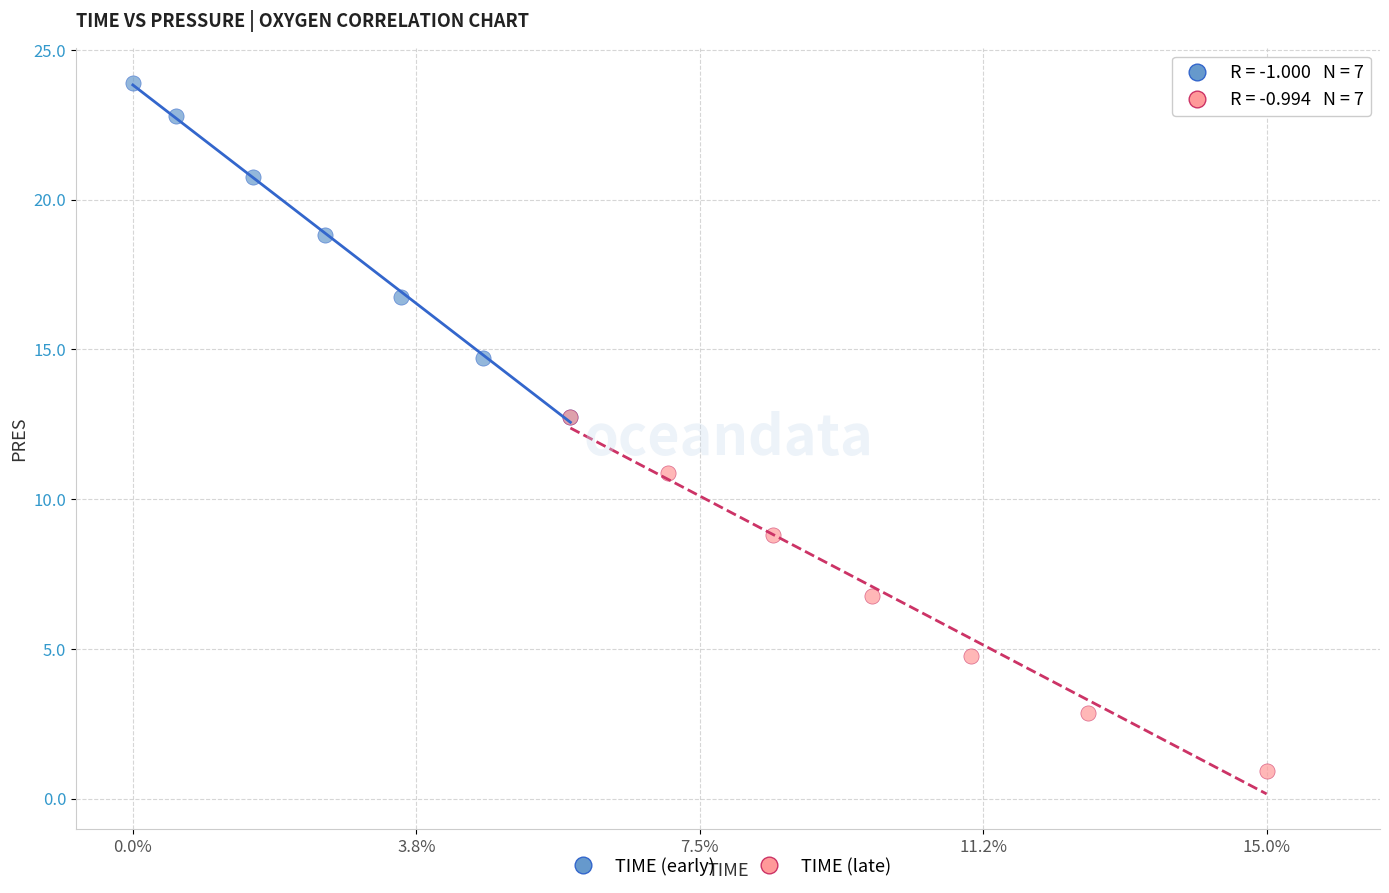

Which series has the widest spread of Y values?

TIME (late)